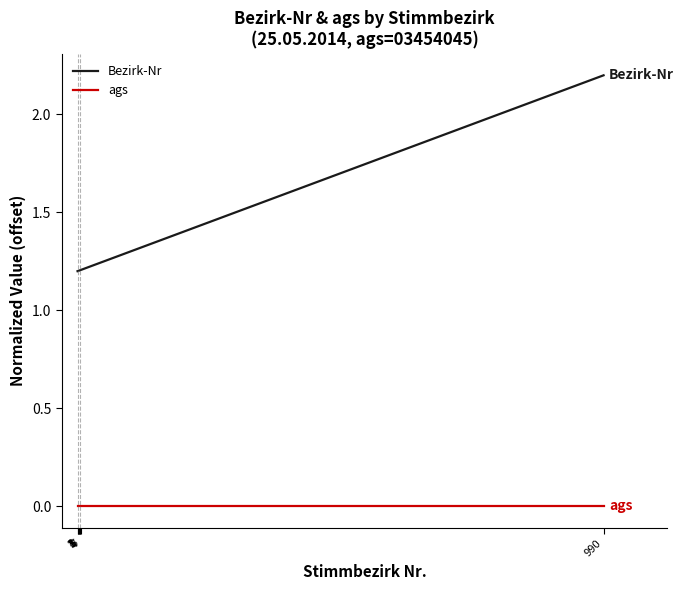

List the series in order of their overall mean, highest first.

Bezirk-Nr, ags